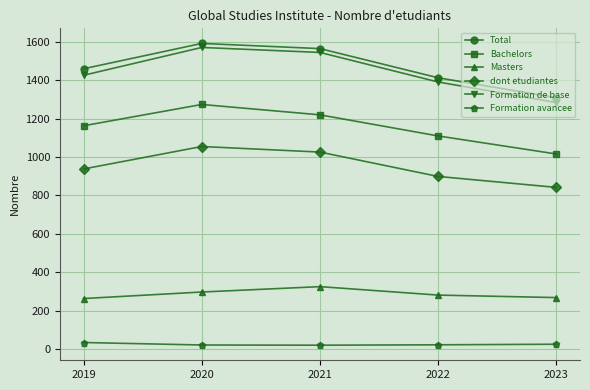

Is it true that Bachelors equals 1220 at 2021?

True